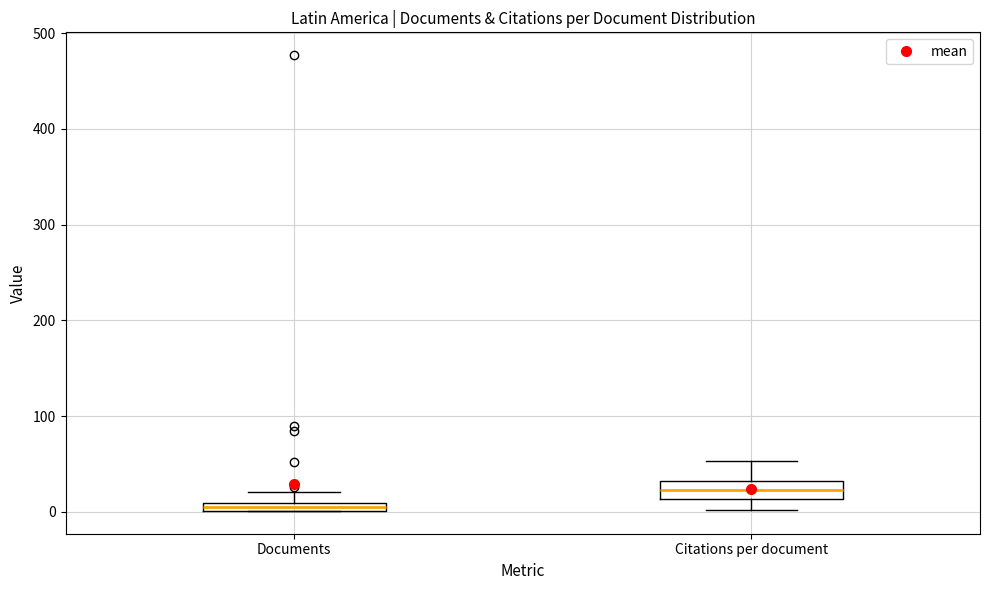

Which box's median line is the highest?

Citations per document